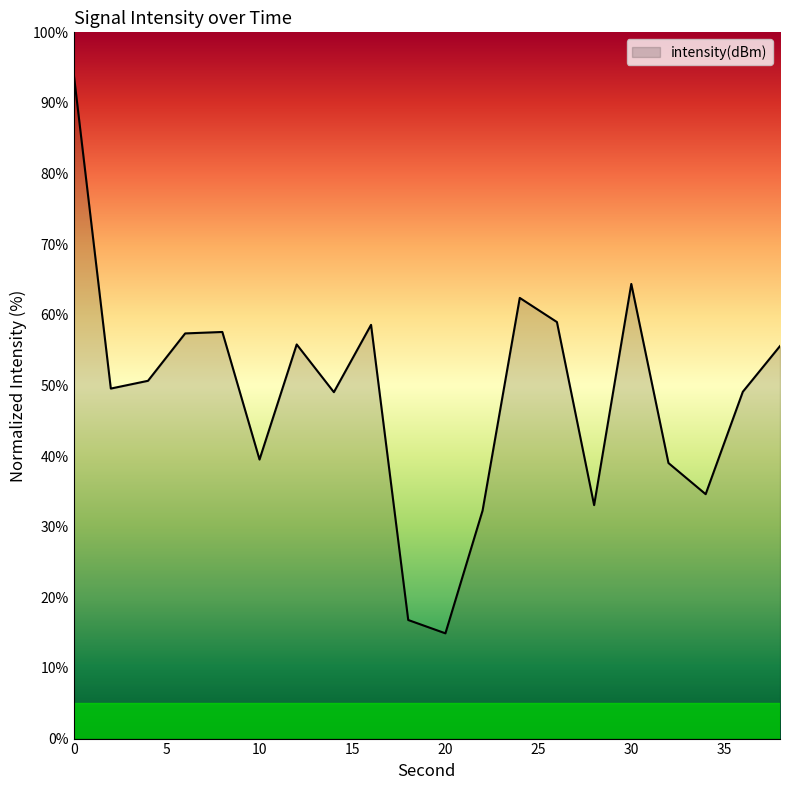

What is the difference between the maximum and minimum values?

79.3